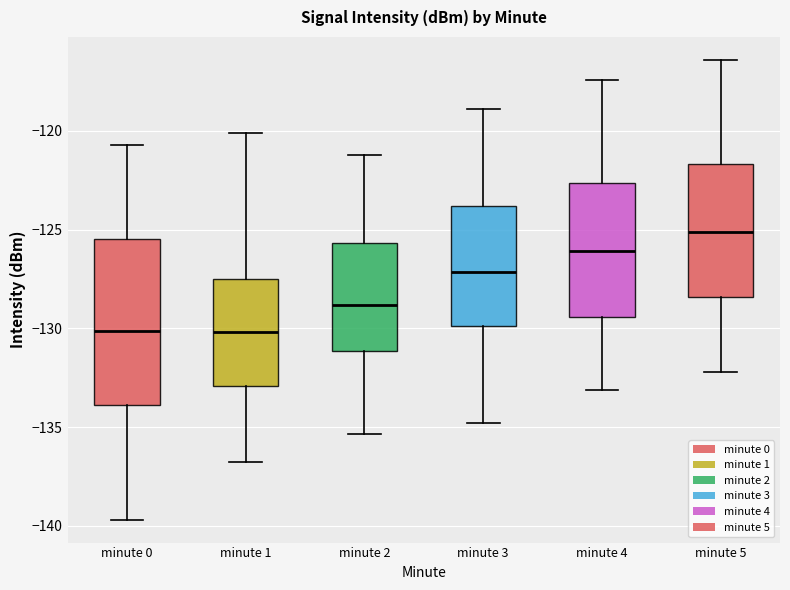

Reading left to right, transcribe this box plot: for each box, give where its median line is, the range the box spans, and where its two whiskers end, as read against the y-axis. The values are not printed on the chart, so give them approximately, as read against the axis.

minute 0: median -130.0, box -134.0 to -125.5, whiskers -139.5 to -120.5
minute 1: median -130.0, box -133.0 to -127.5, whiskers -137.0 to -120.0
minute 2: median -129.0, box -131.0 to -125.5, whiskers -135.5 to -121.0
minute 3: median -127.0, box -130.0 to -124.0, whiskers -135.0 to -119.0
minute 4: median -126.0, box -129.5 to -122.5, whiskers -133.0 to -117.5
minute 5: median -125.0, box -128.5 to -121.5, whiskers -132.0 to -116.5